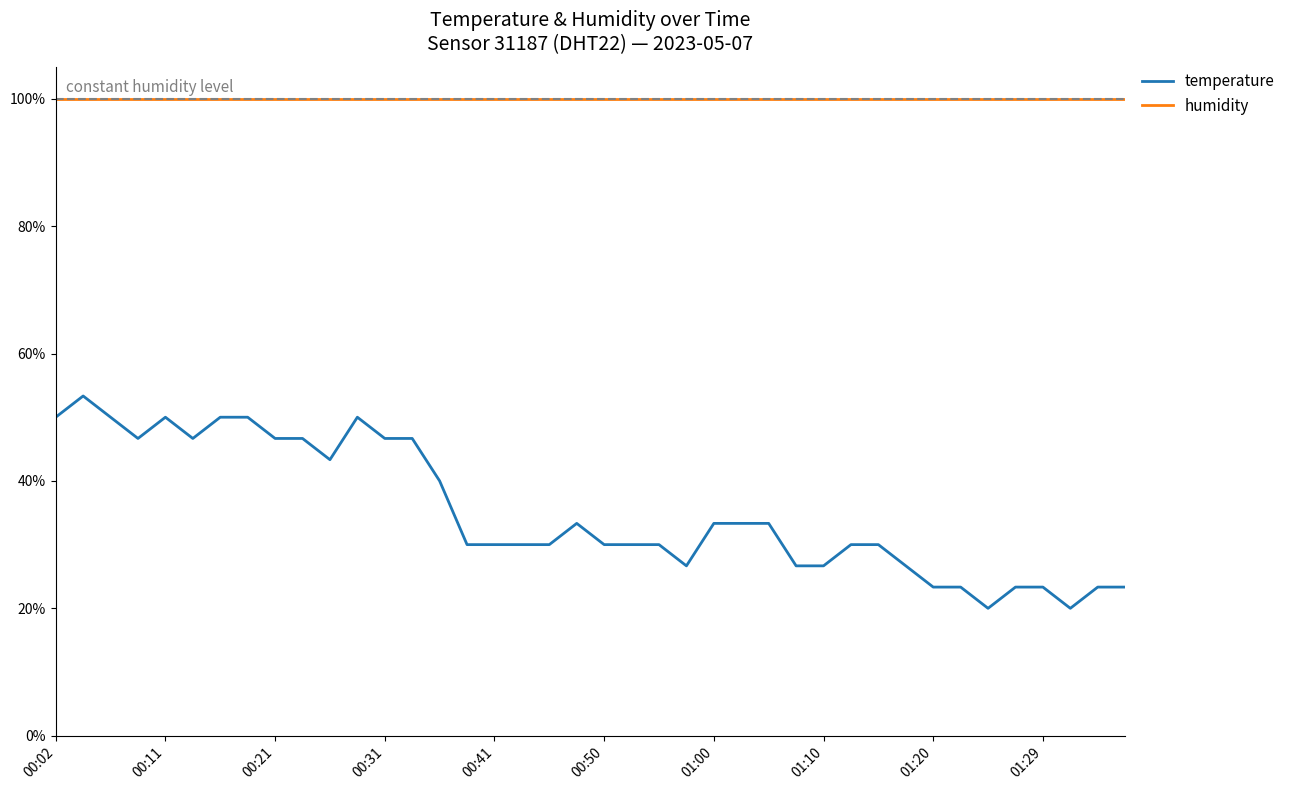

True or false: humidity and temperature intersect in this chart.

False